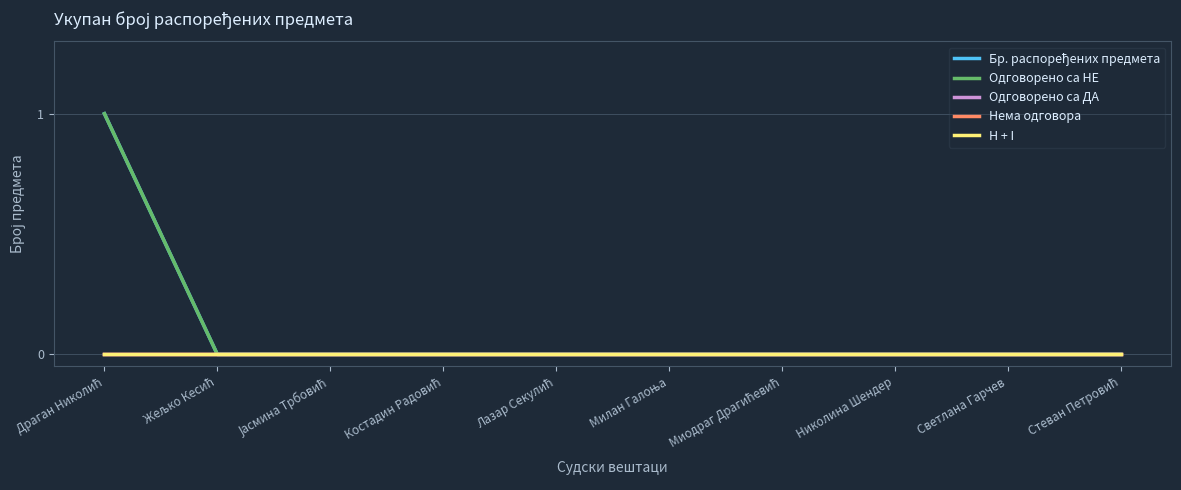

Is this an area chart (filled region under the line)?

No